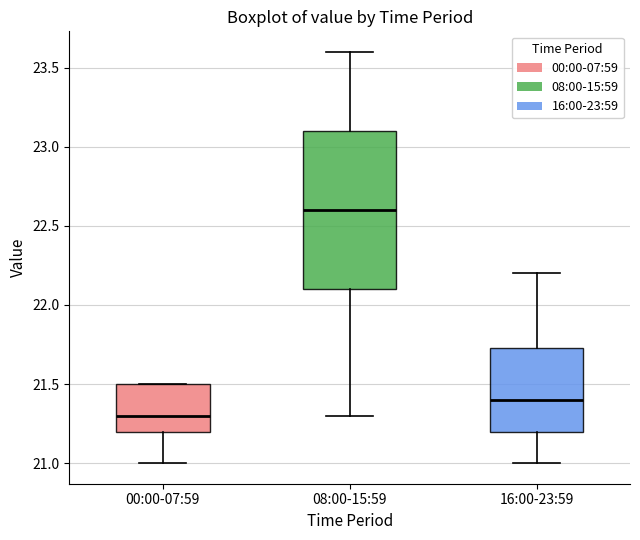

Reading left to right, transcribe this box plot: for each box, give where its median line is, the range the box spans, and where its two whiskers end, as read against the y-axis. The values are not printed on the chart, so give them approximately, as read against the axis.

00:00-07:59: median 21.30, box 21.20 to 21.50, whiskers 21.00 to 21.50
08:00-15:59: median 22.60, box 22.10 to 23.10, whiskers 21.30 to 23.60
16:00-23:59: median 21.40, box 21.20 to 21.75, whiskers 21.00 to 22.20